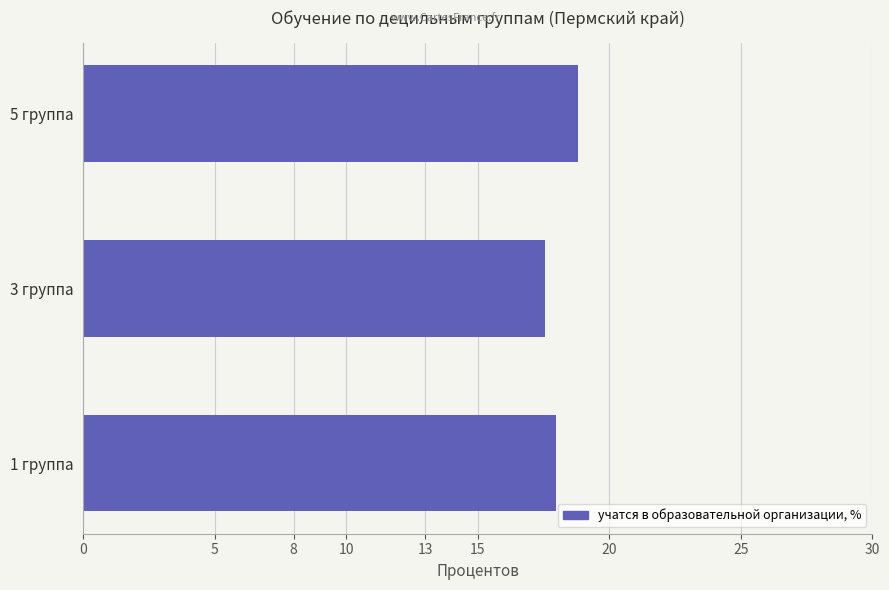

Reading bottom to top, list all the values displayed in this chart.

18.0	17.5	18.8